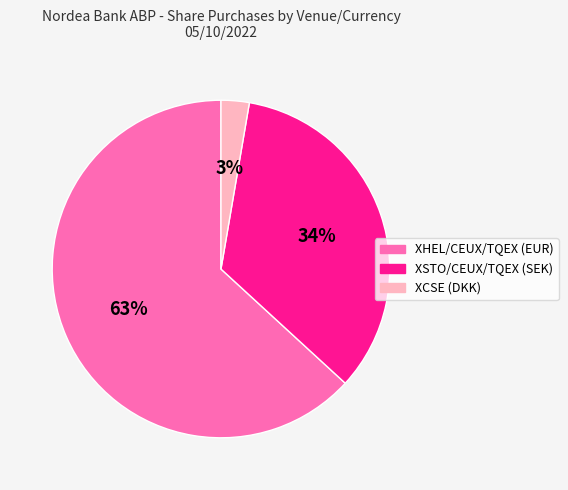

What percentage is the XSTO/CEUX/TQEX (SEK) slice, to the nearest percent?

34%